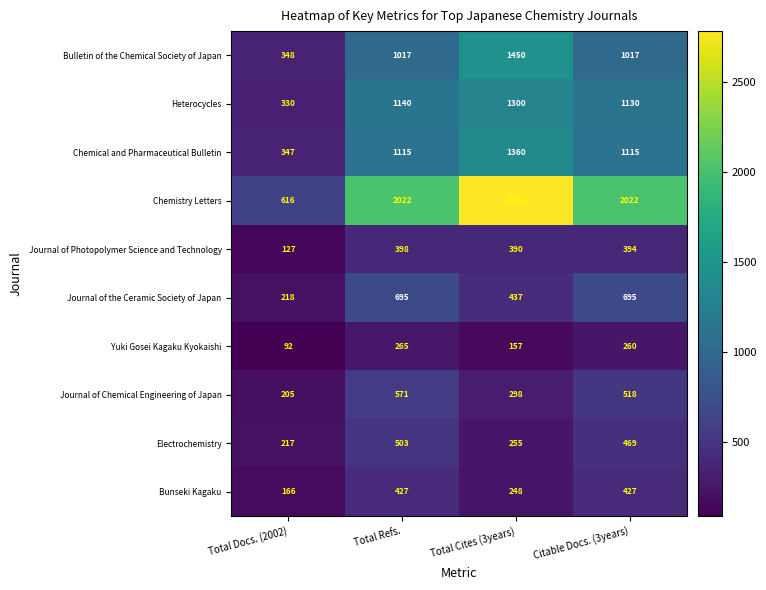

Which series has the widest spread of values?

Chemistry Letters